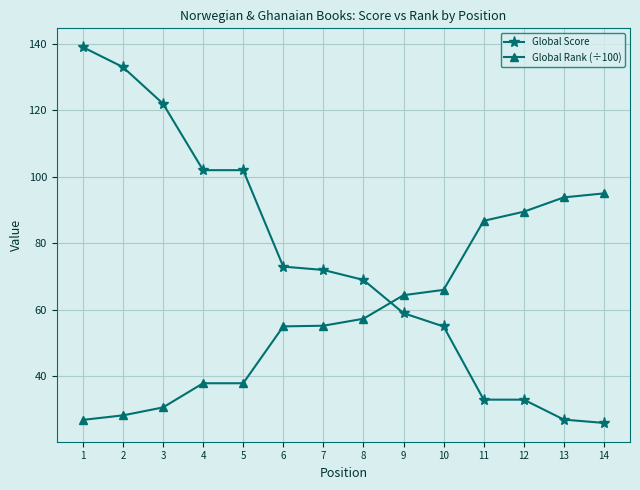

What is the maximum value for Global Score?

139.0